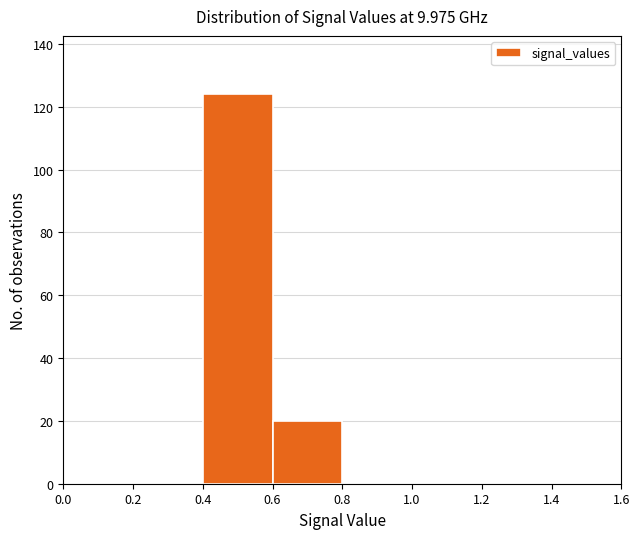

How tall is the bar that spans 0.6 to 0.8 on the x-axis? The values are not printed on the chart, so give them approximately, as read against the axis.

20